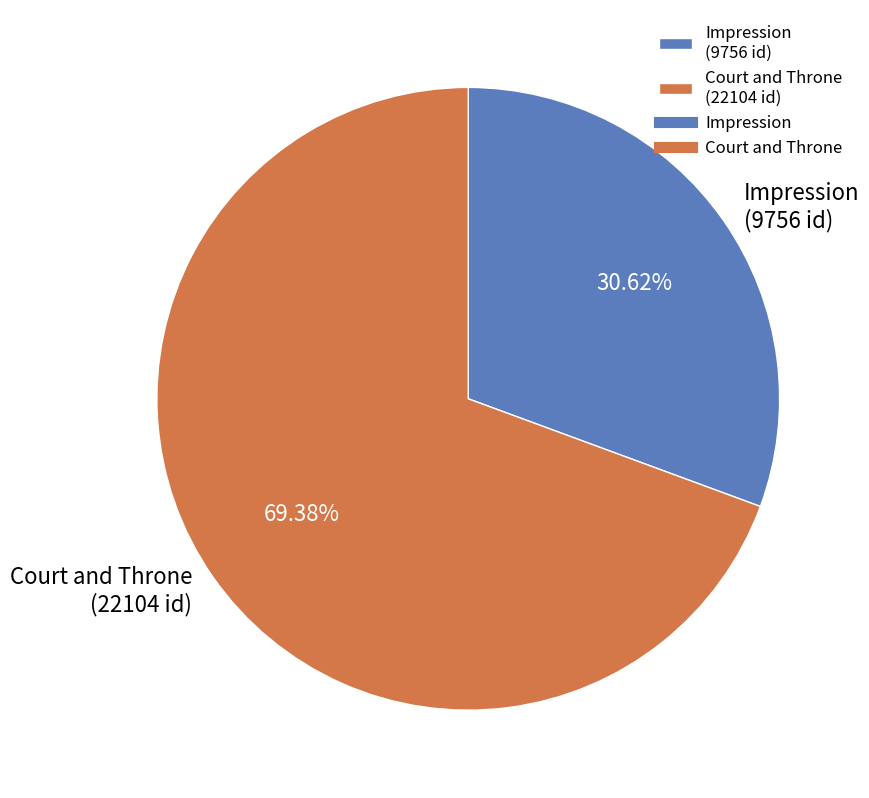

True or false: Court and Throne accounts for 79% of the total.

False